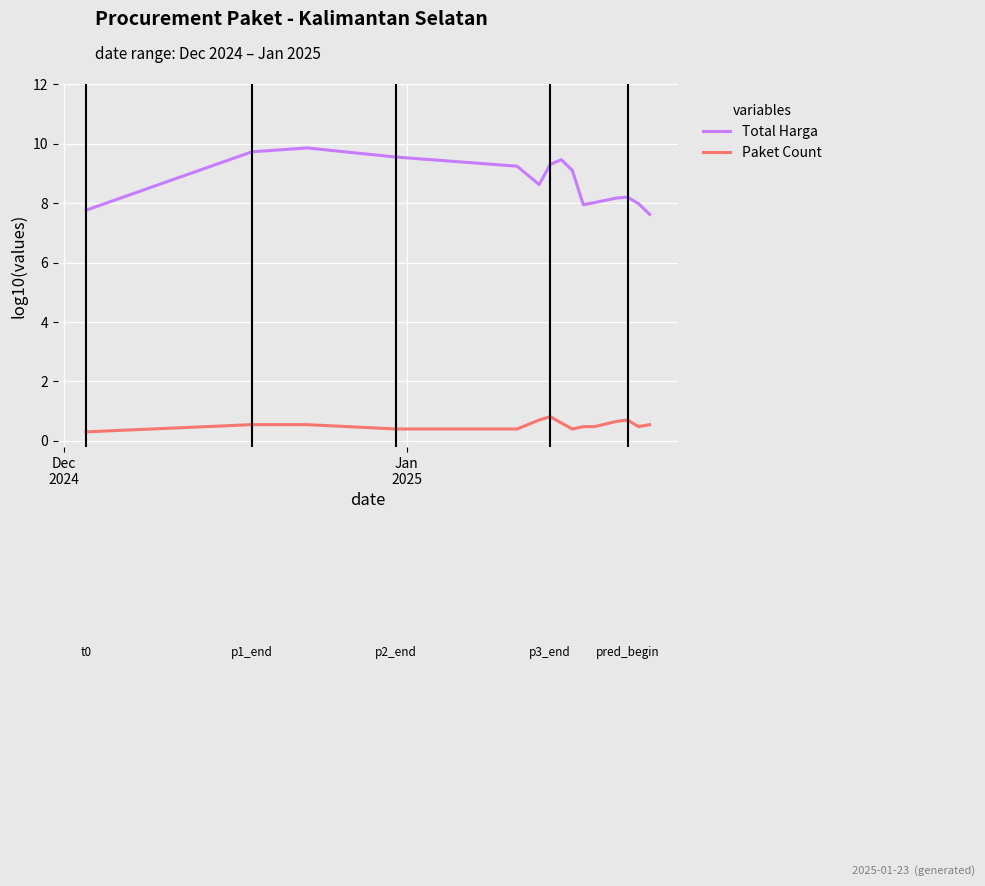

Which series has the largest total across all categories?

Total Harga